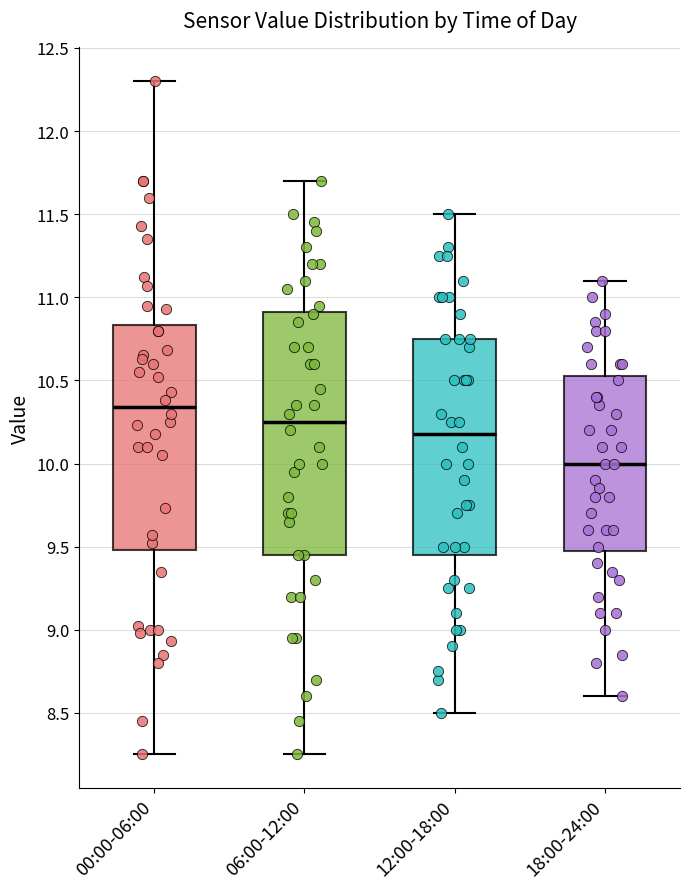

Reading left to right, transcribe this box plot: for each box, give where its median line is, the range the box spans, and where its two whiskers end, as read against the y-axis. The values are not printed on the chart, so give them approximately, as read against the axis.

00:00-06:00: median 10.35, box 9.50 to 10.85, whiskers 8.25 to 12.30
06:00-12:00: median 10.25, box 9.45 to 10.90, whiskers 8.25 to 11.70
12:00-18:00: median 10.20, box 9.45 to 10.75, whiskers 8.50 to 11.50
18:00-24:00: median 10.00, box 9.50 to 10.55, whiskers 8.60 to 11.10